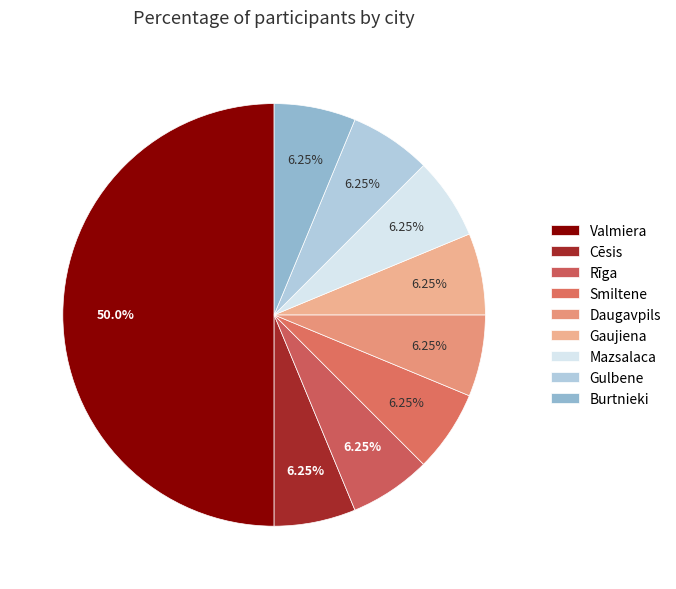

What is the largest slice in the pie chart?

Valmiera